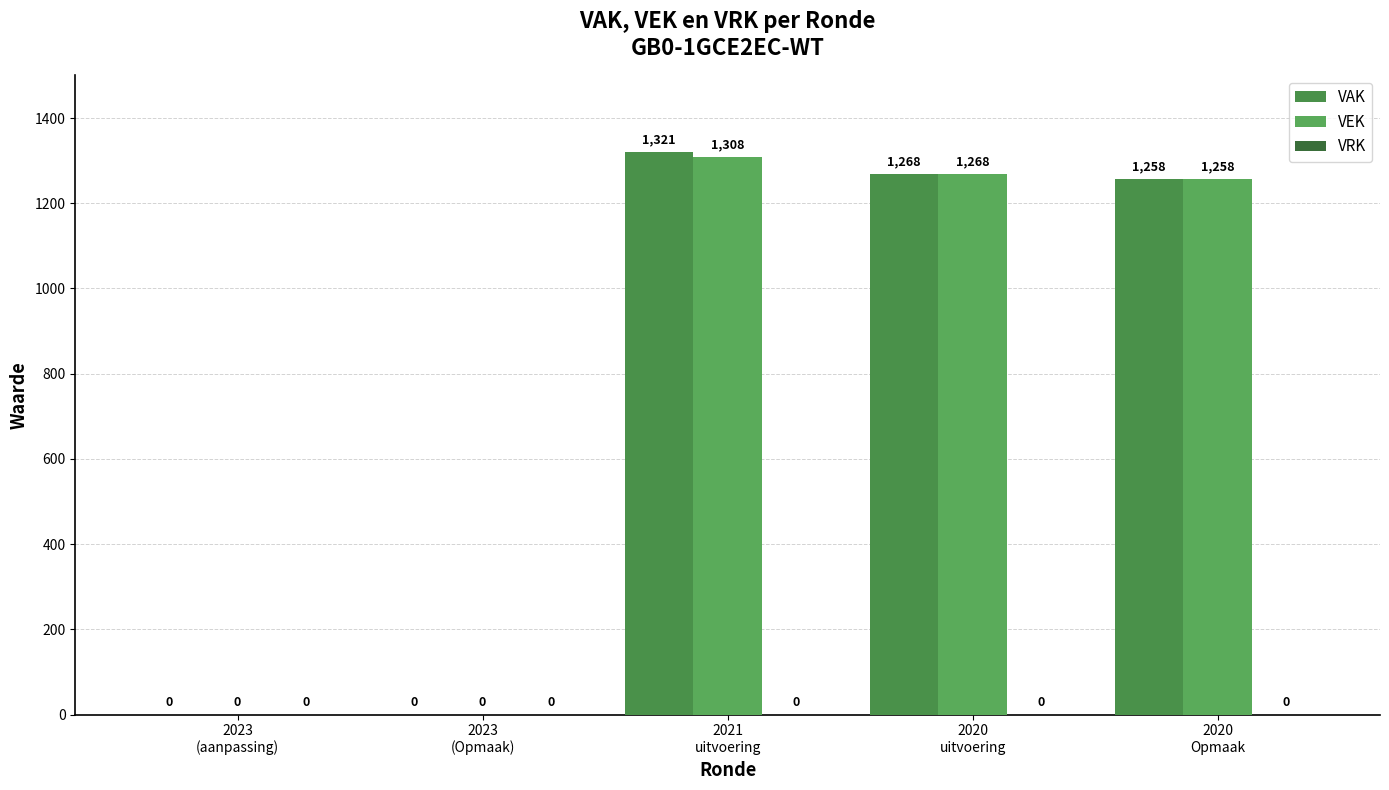

How many distinct data groups are displayed?

2